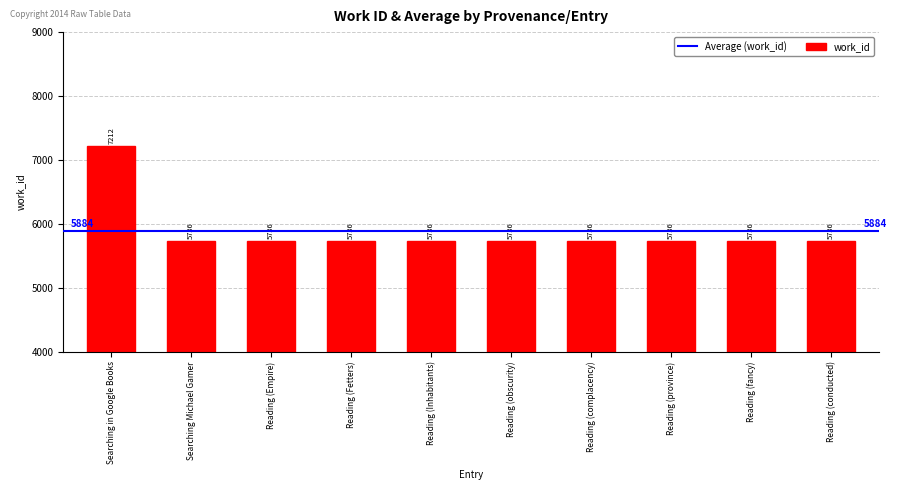

Approximately how many times larger is the value at Reading (Fetters) compared to Reading (fancy)?

1.0